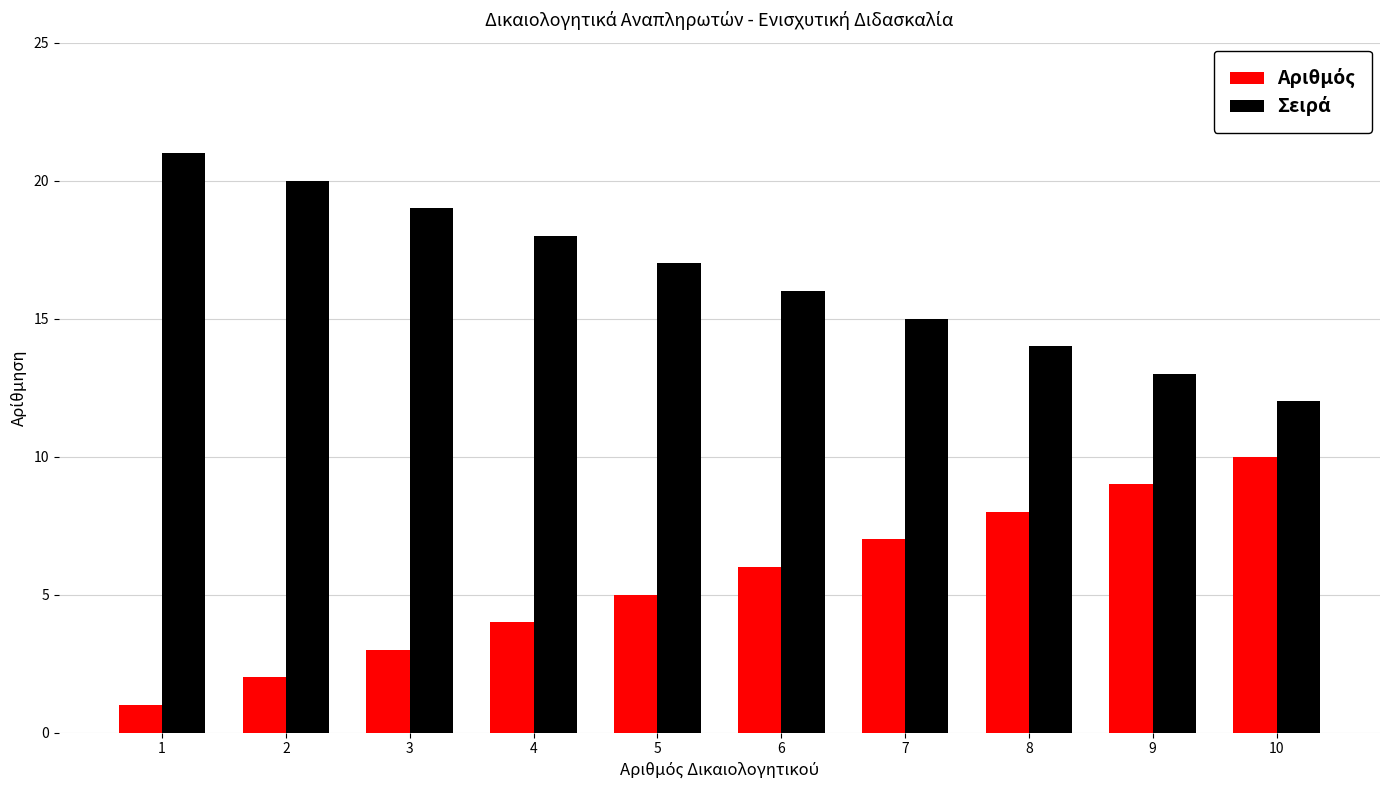

What is the maximum value shown in the chart?

21